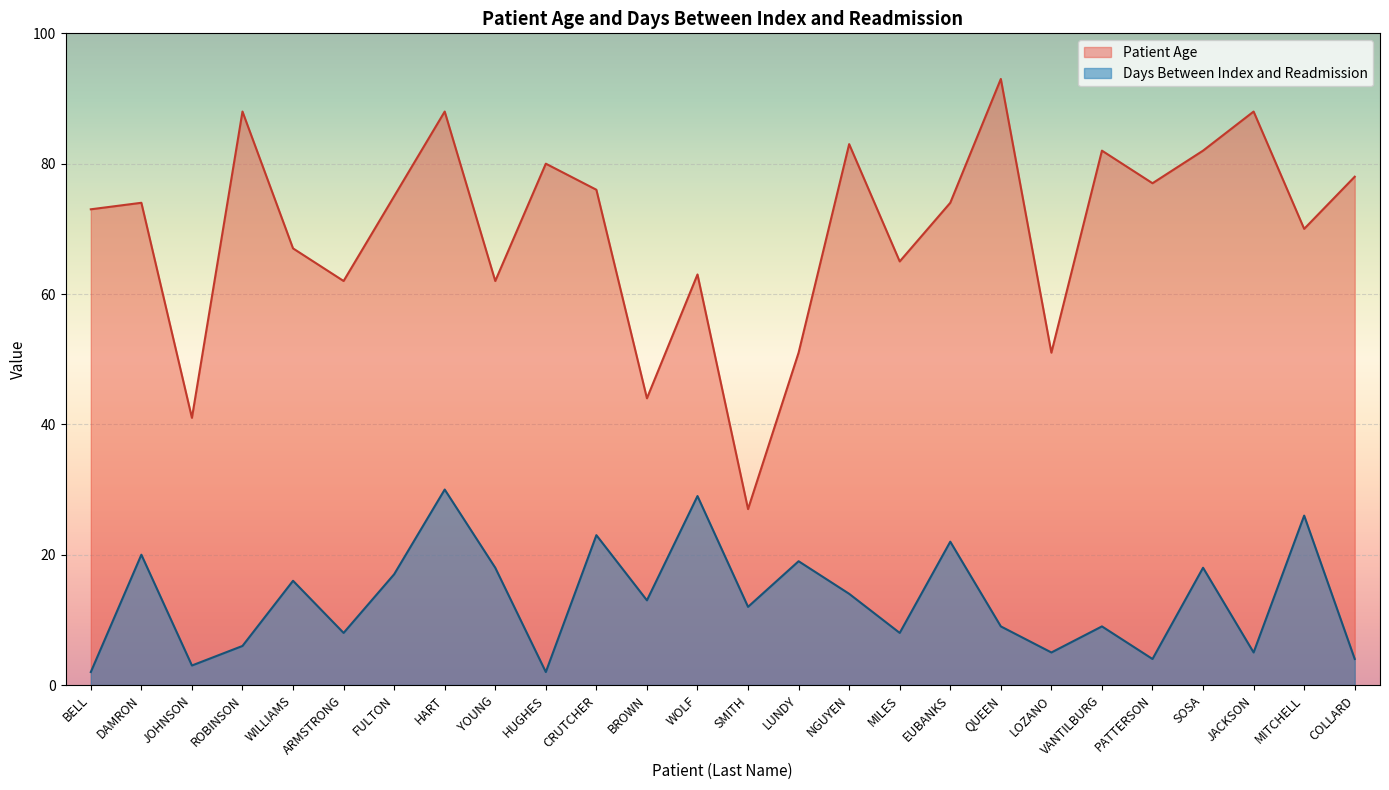

What position from the left is LOZANO?

20